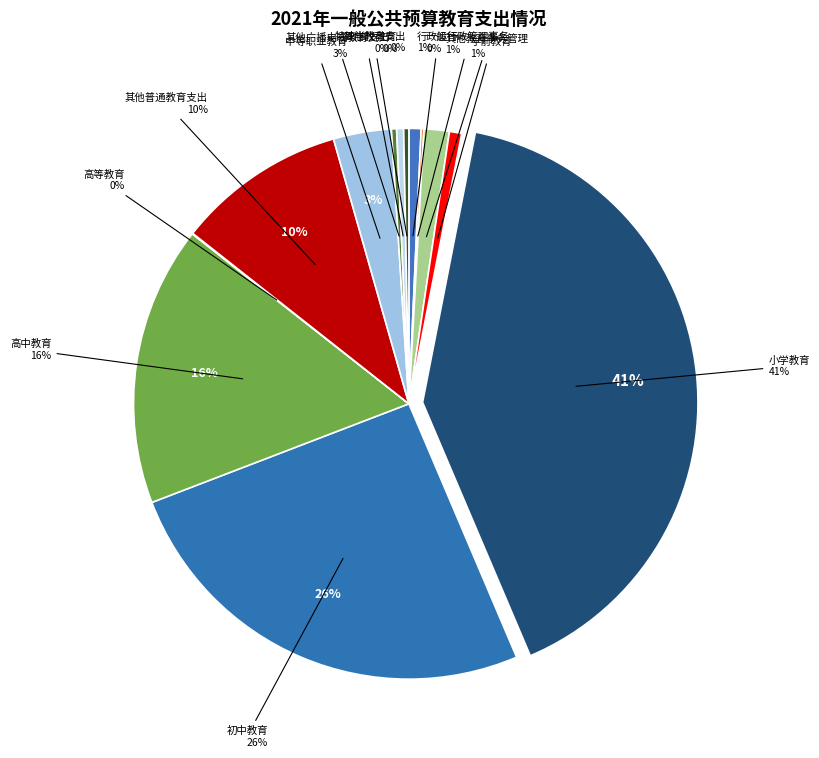

What is the total percentage of 特殊学校教育 and 中等职业教育?

3.8%